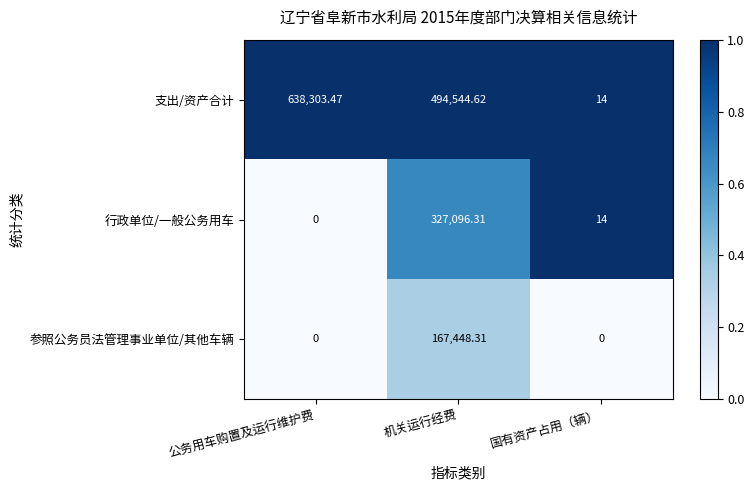

Where does the 支出/资产合计 series first go above 494544?

公务用车购置及运行维护费